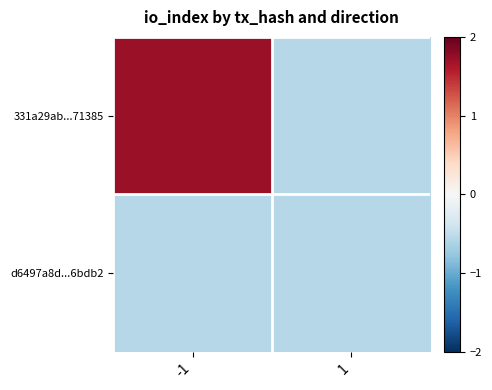

Which has a higher value, -1 or 1?

-1